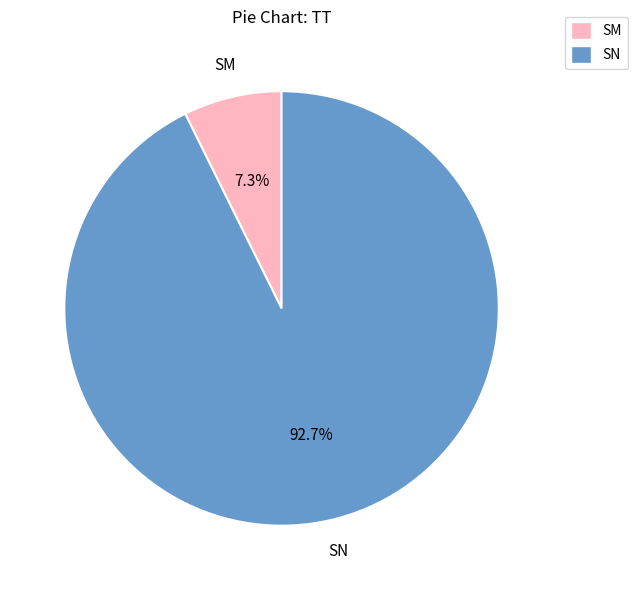

Which slice represents more than half of the pie?

SN